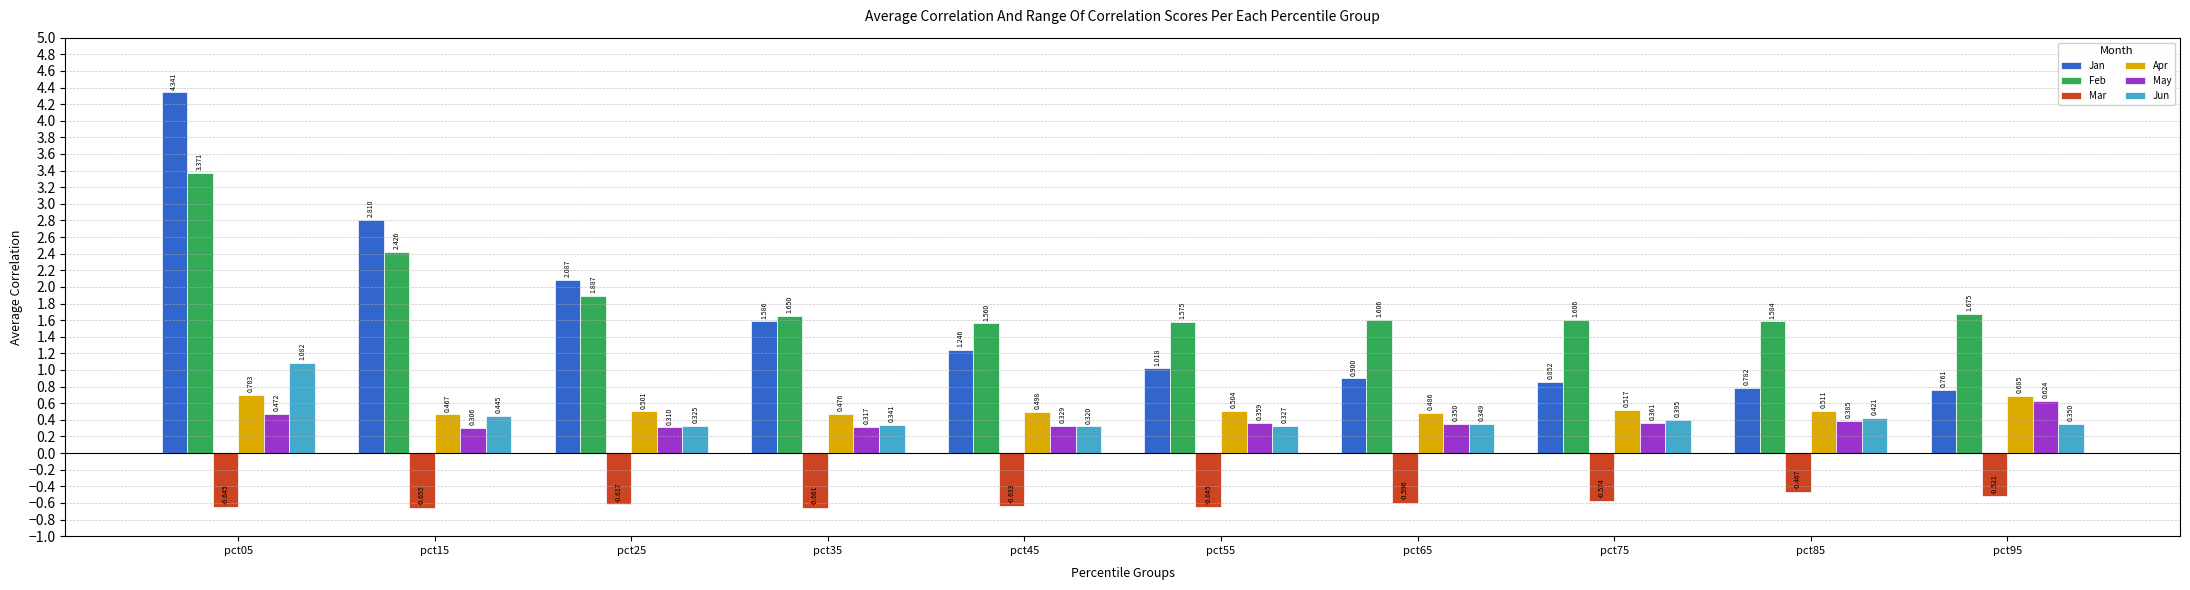

Which category has the highest value across all series?

pct05